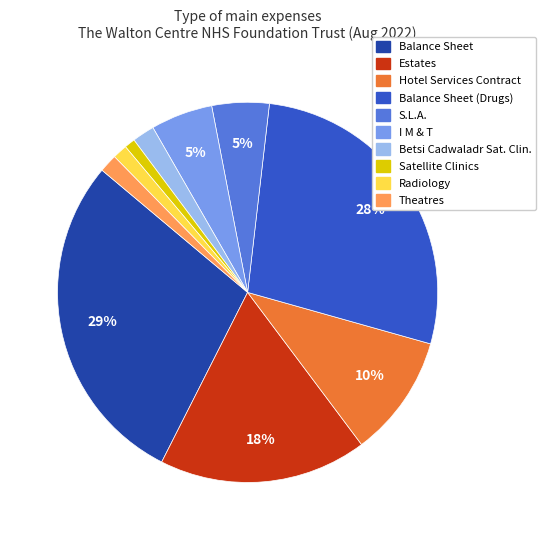

To the nearest percent, what is the average slice percentage?

10%